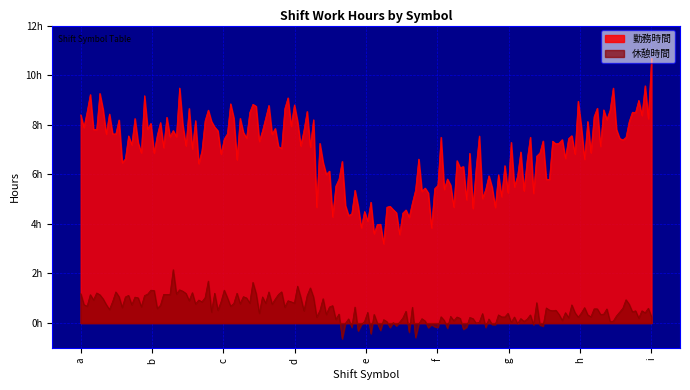

What is the sum of the 勤務時間 values at d and g?

14.0